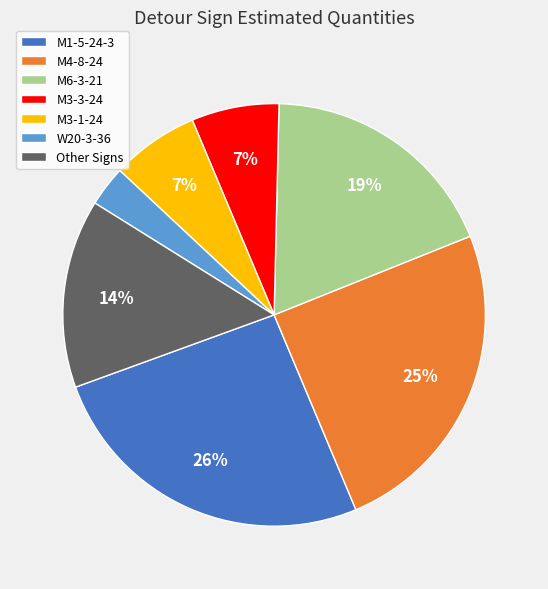

To the nearest percent, what is the average slice percentage?

14%